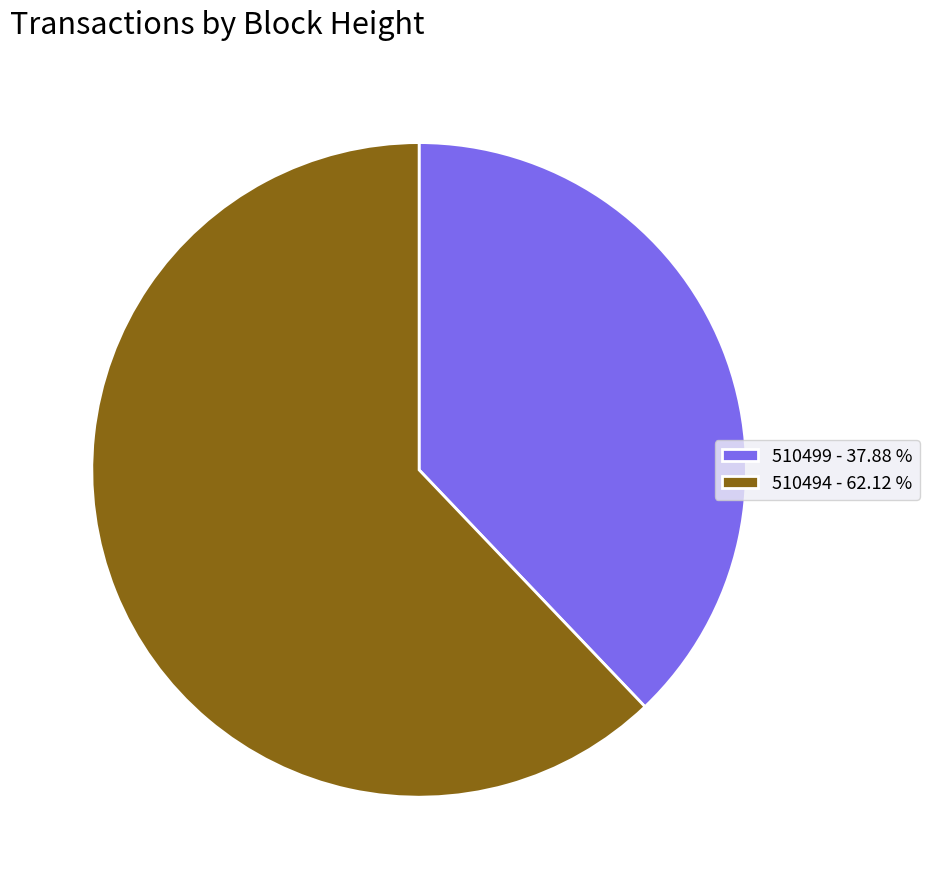

Do 510499 - 37.88 % and 510494 - 62.12 % together represent more than half of the pie?

Yes